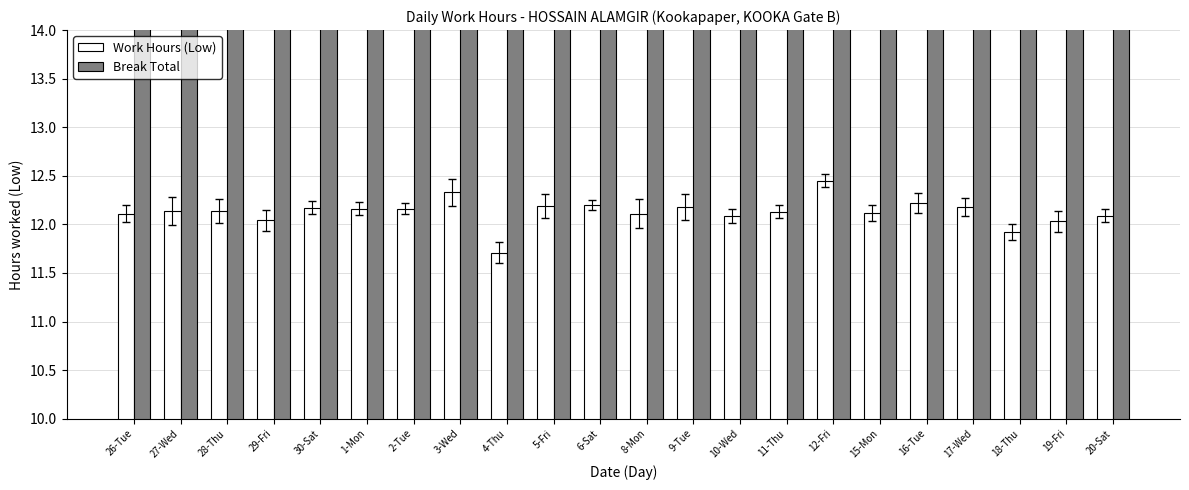

How many values in the Work Hours (Low) series are below 12?

2